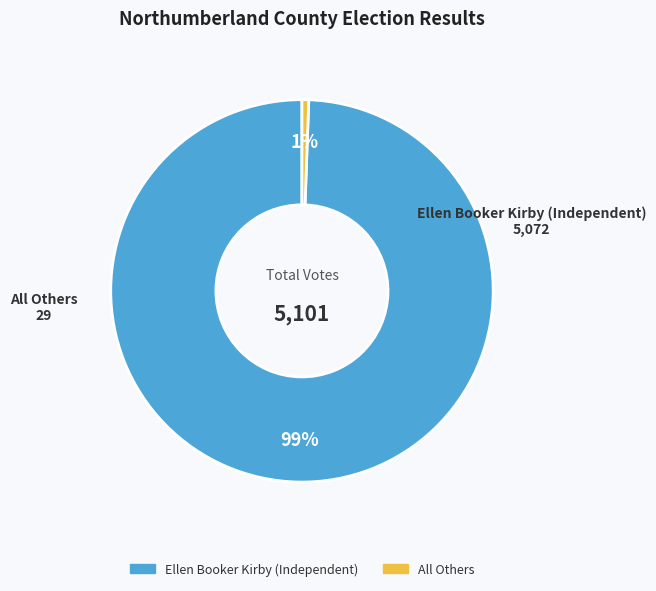

Is it true that Ellen Booker Kirby (Independent) is 99% of the pie?

True